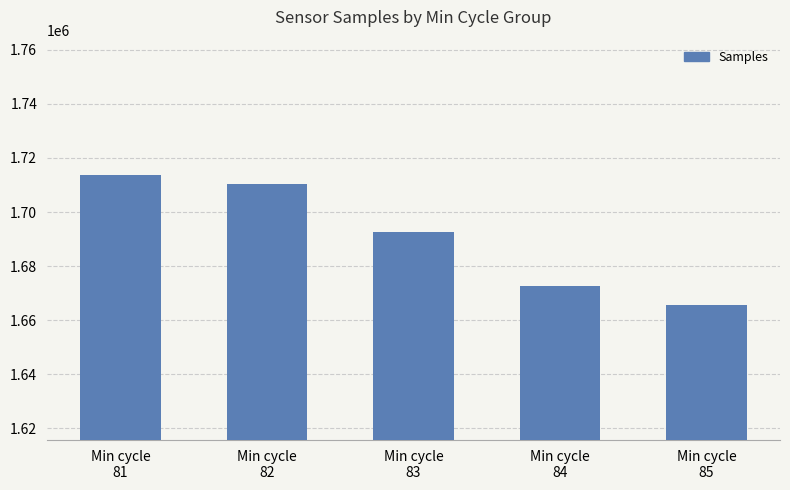

What is the value of the 2nd bar from the left?

1710388